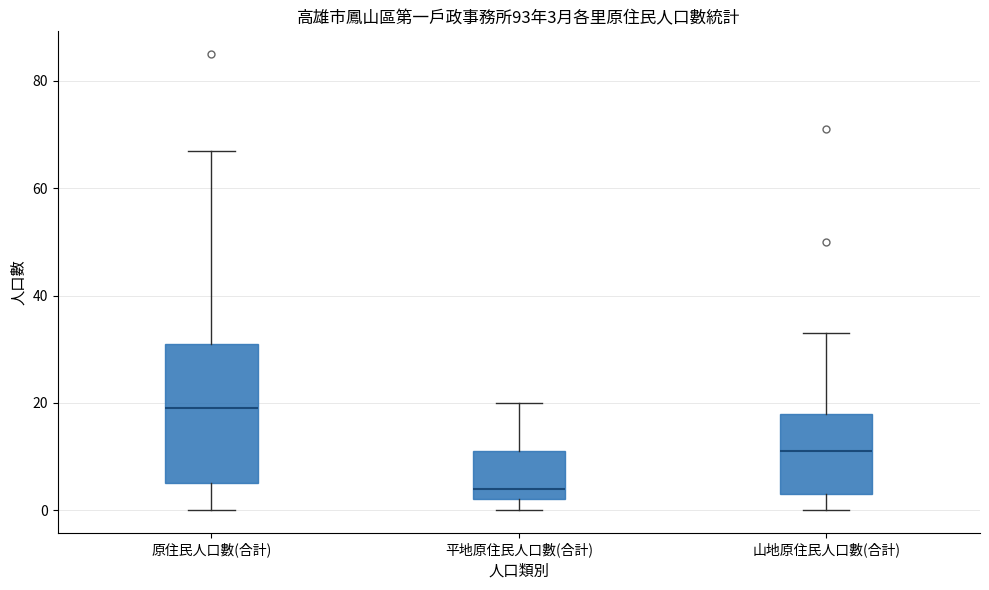

Which box has the lowest median line?

平地原住民人口數(合計)